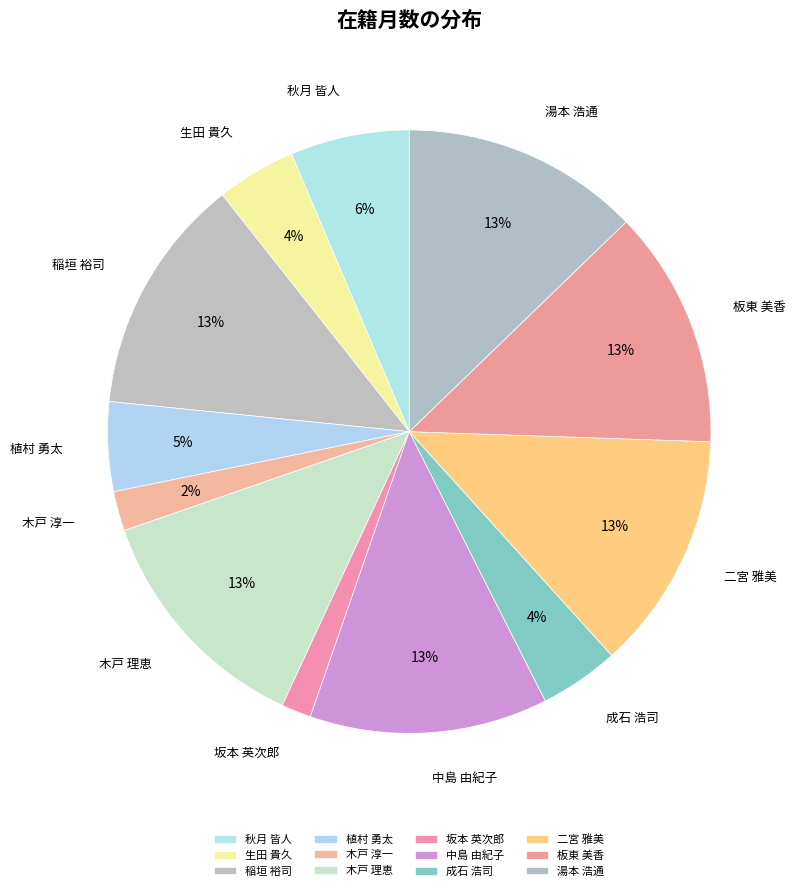

Is the sum of 坂本 英次郎 and 稲垣 裕司 greater than half?

No